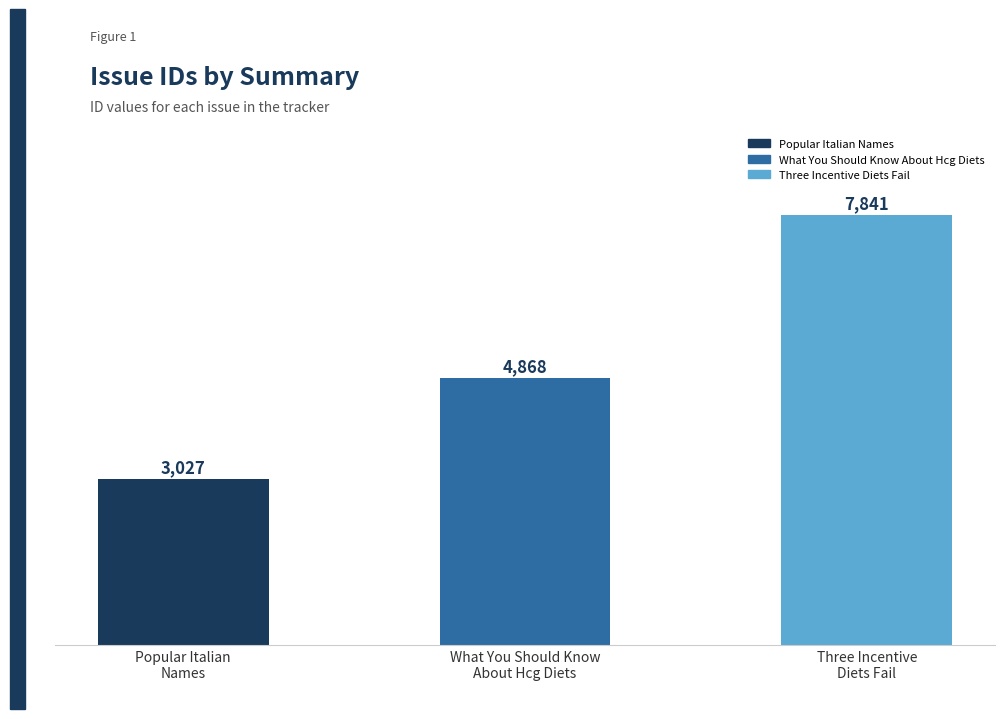

Rank the categories by value from lowest to highest.

Popular Italian
Names, What You Should Know
About Hcg Diets, Three Incentive
Diets Fail